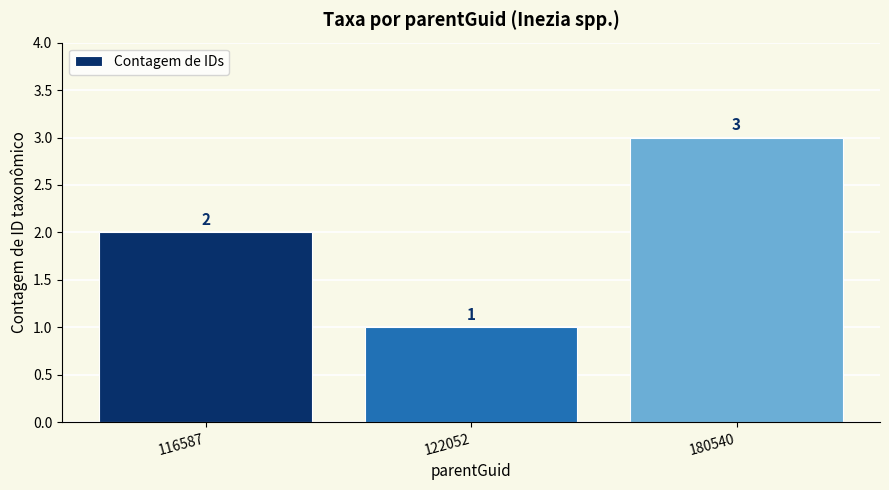

Which has a higher value, 116587 or 122052?

116587